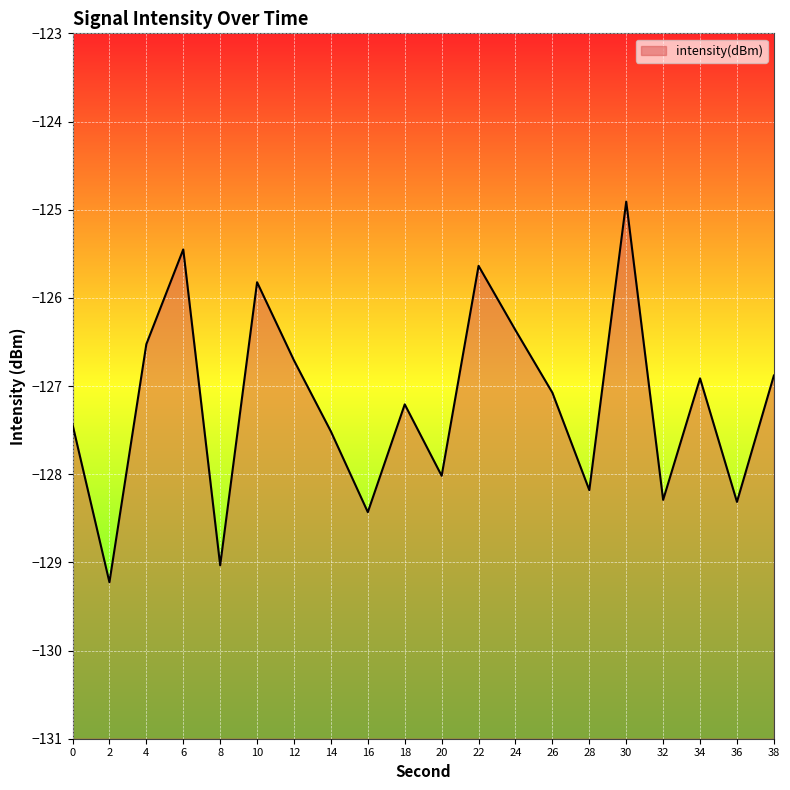

Where is the first local minimum?

2